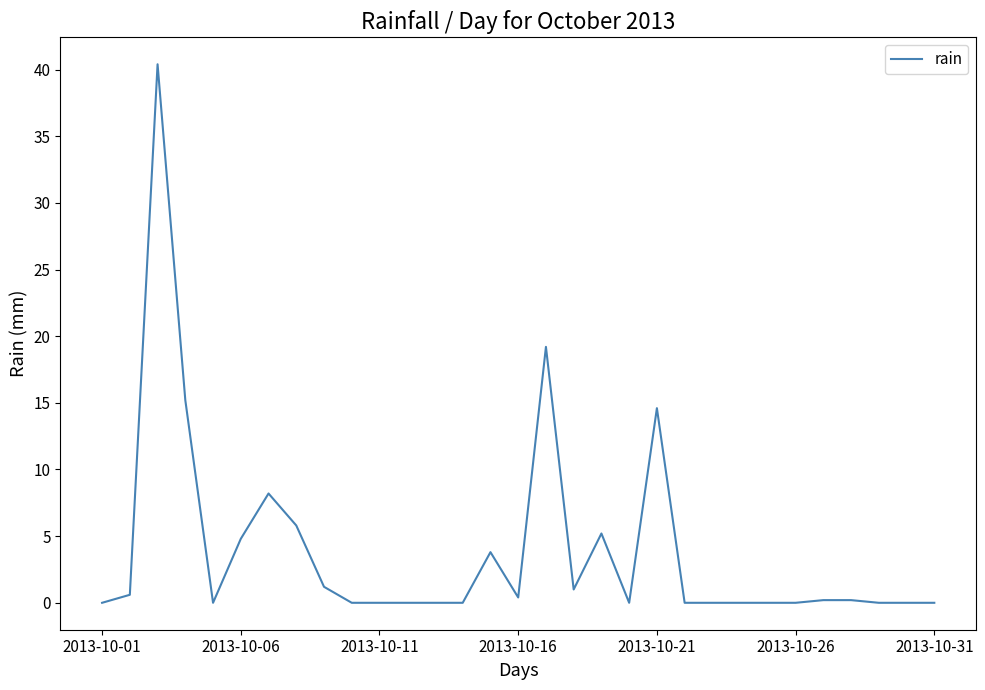

What is the maximum value shown in the chart?

40.4